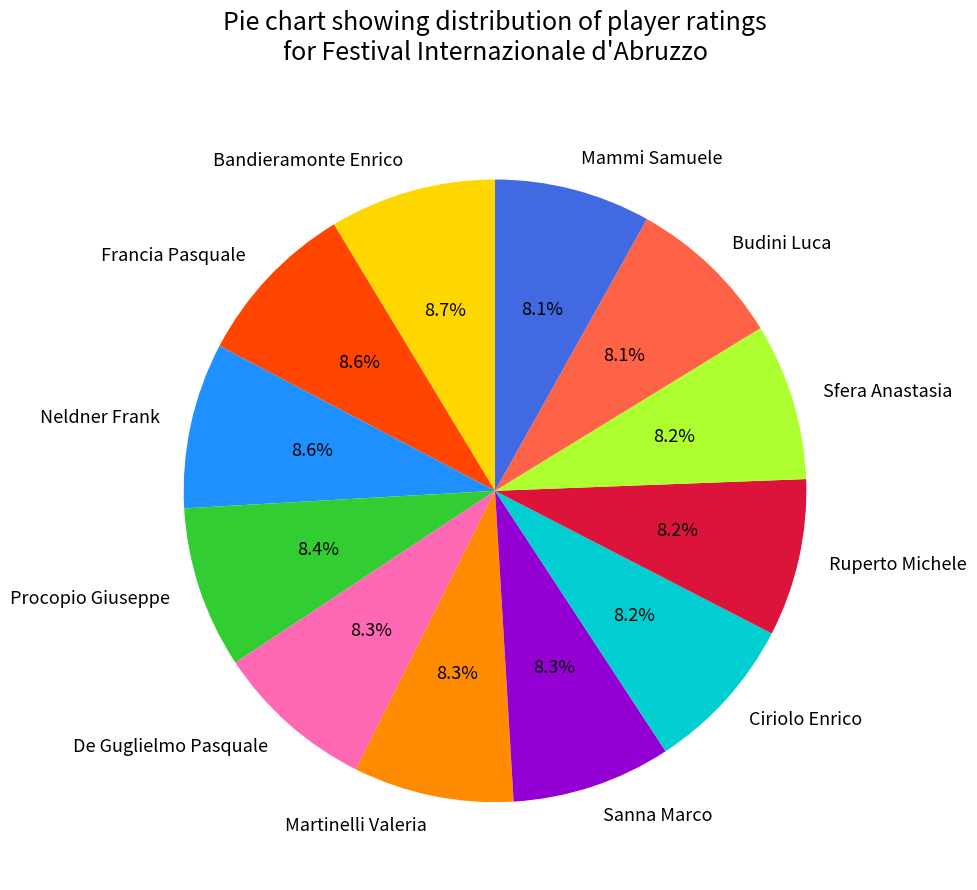

Between Budini Luca and Francia Pasquale, which is larger?

Francia Pasquale